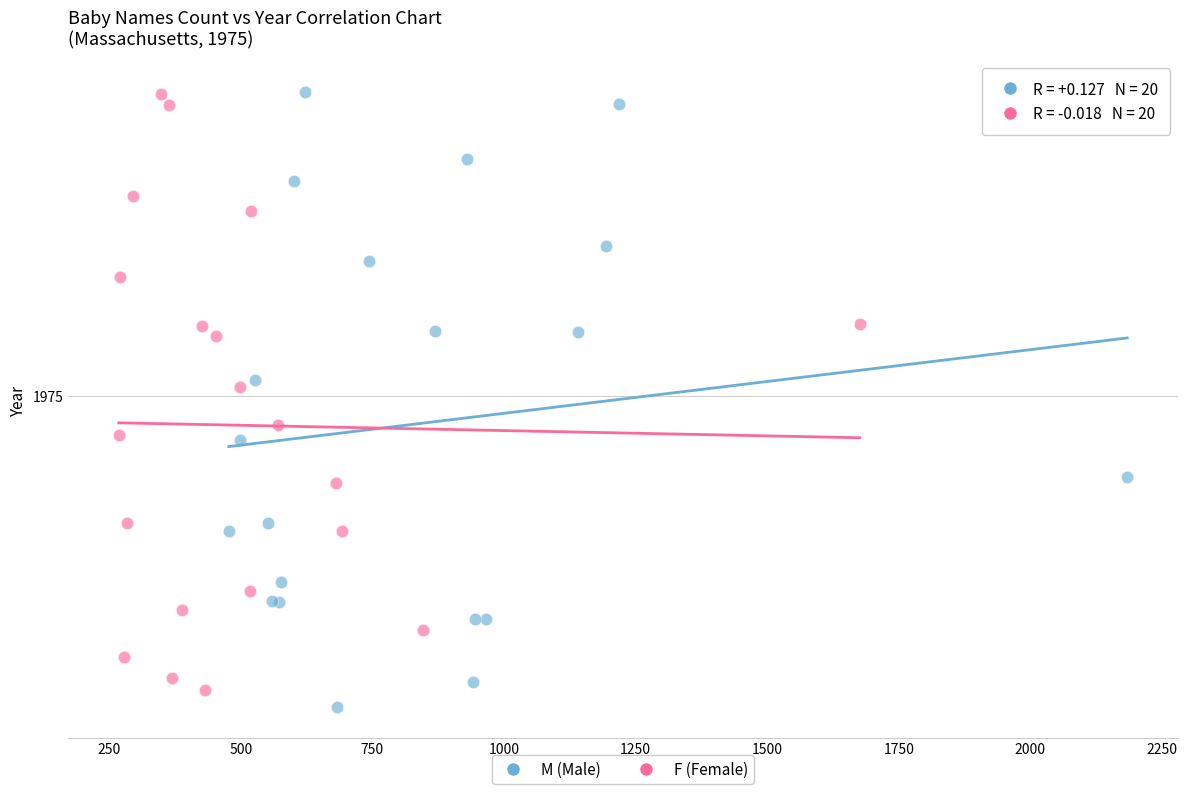

What are all the series names shown in the legend?

M (Male), F (Female)